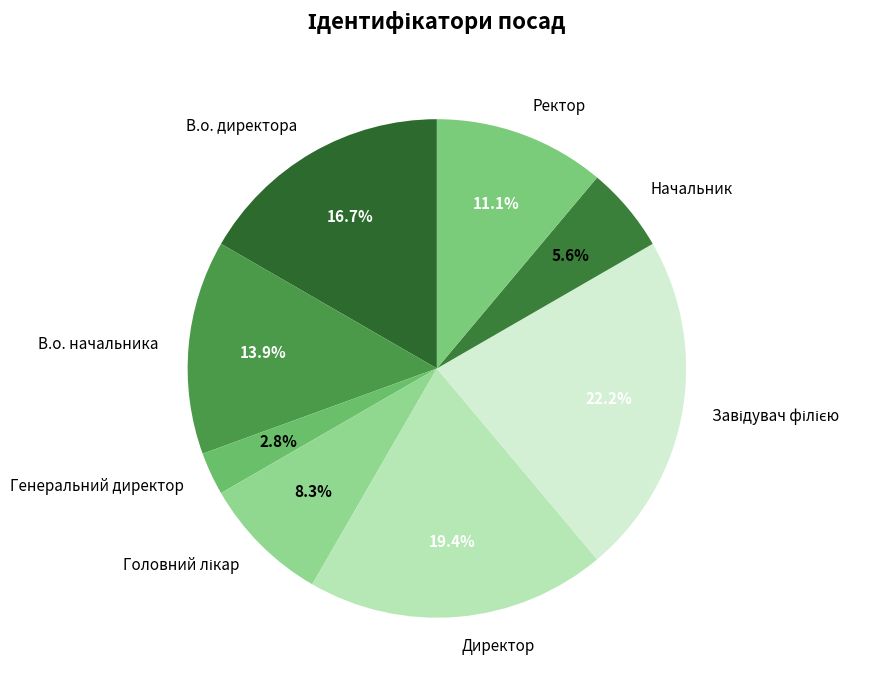

Is there a majority slice in this chart?

No